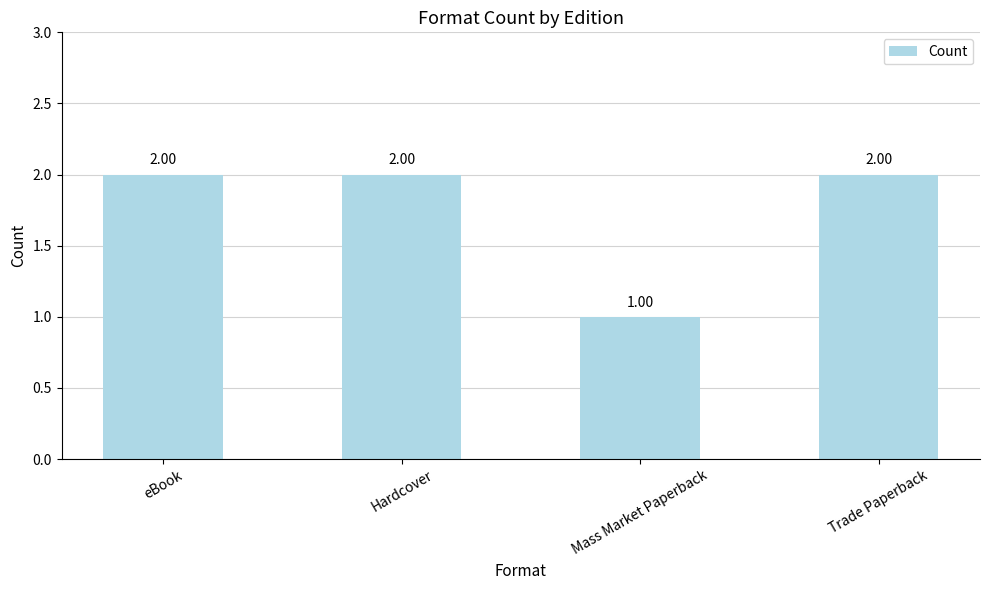

Reading left to right, what are all the values shown in this chart?

eBook=2	Hardcover=2	Mass Market Paperback=1	Trade Paperback=2